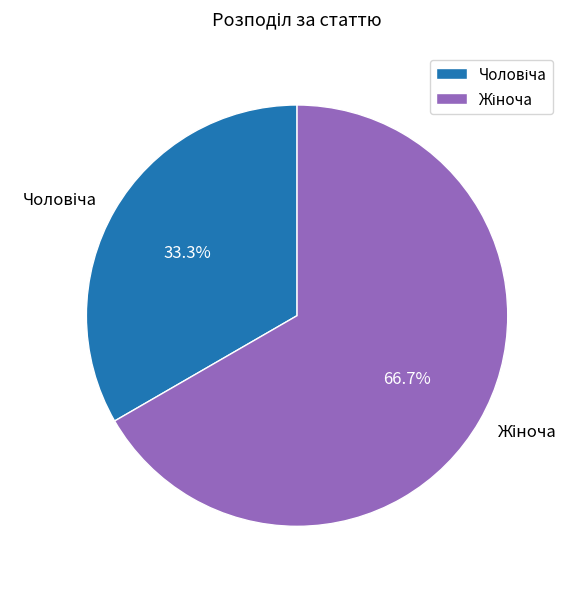

Is there a majority slice in this chart?

Yes